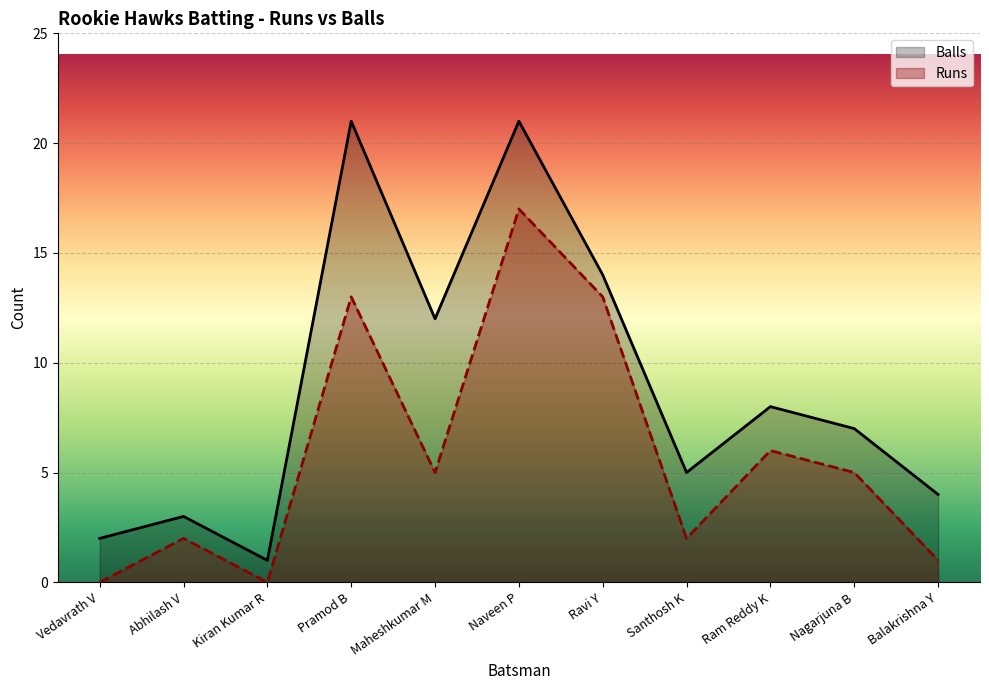

Rank the series by their average value, from highest to lowest.

Balls, Runs